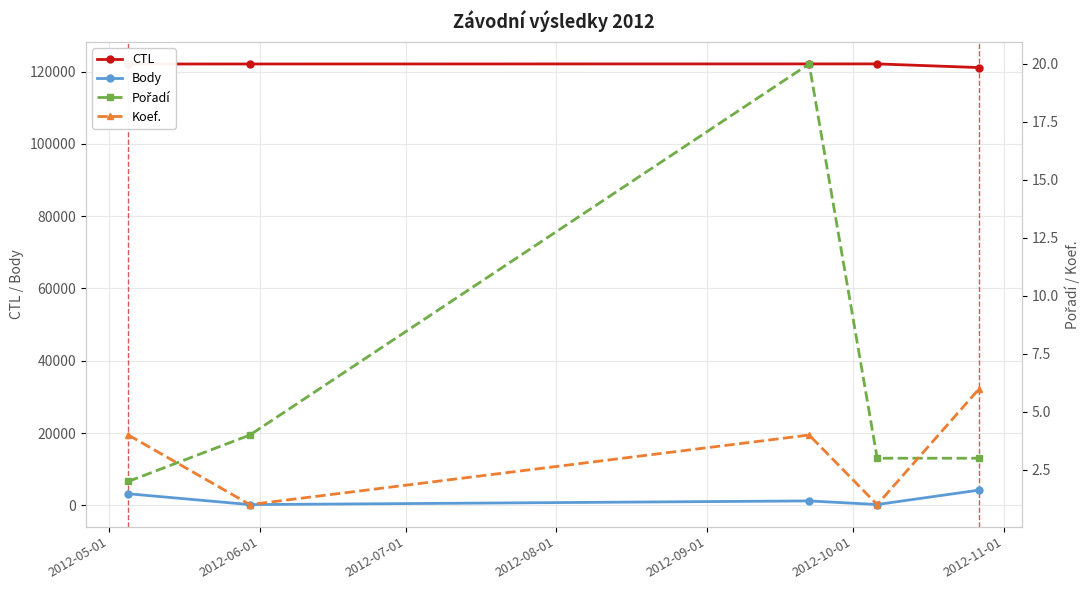

True or false: CTL has more than 2 points higher than both neighbors.

False